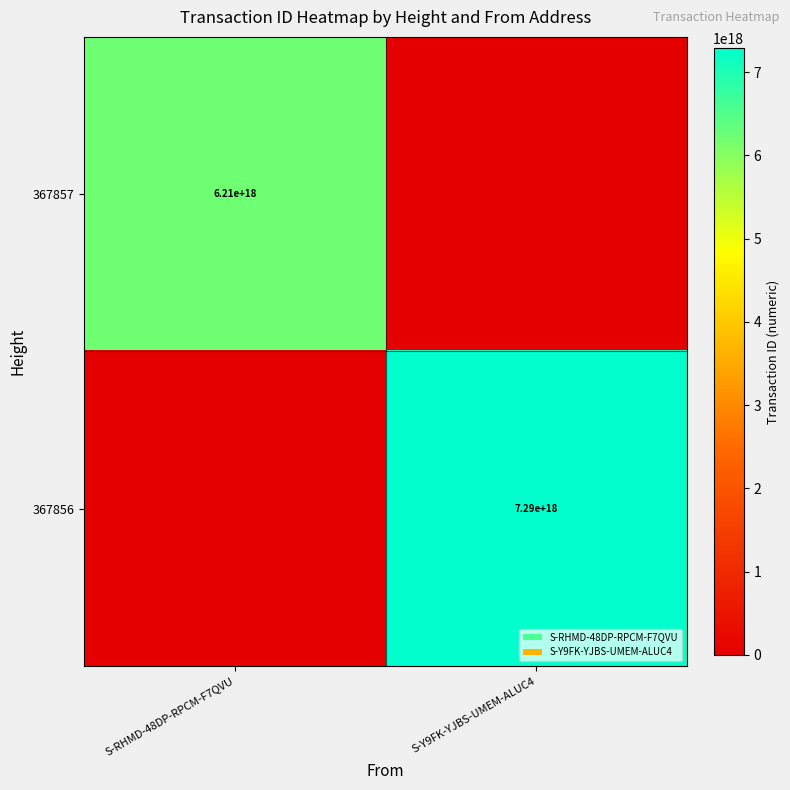

True or false: 367856 has a value of 3042415393015881216 at S-Y9FK-YJBS-UMEM-ALUC4.

False